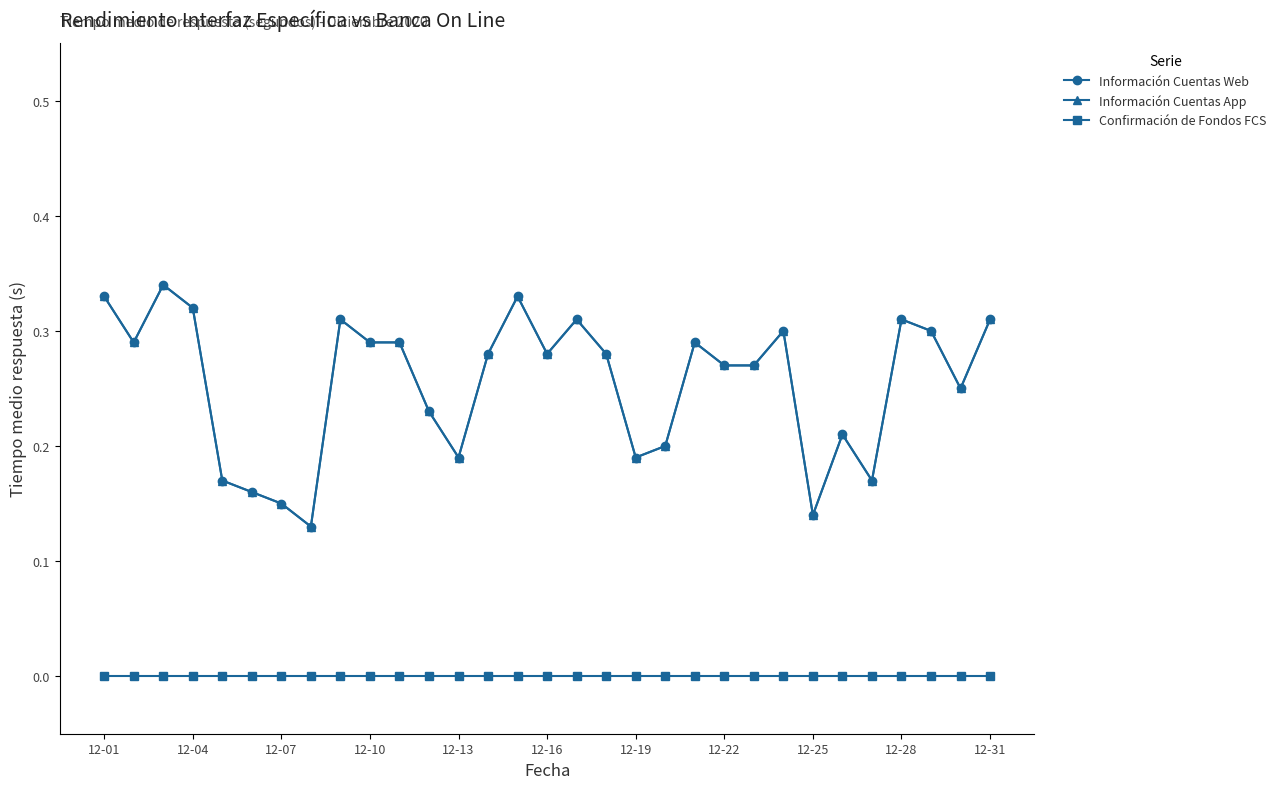

True or false: Confirmación de Fondos FCS has more than 1 points higher than both neighbors.

False